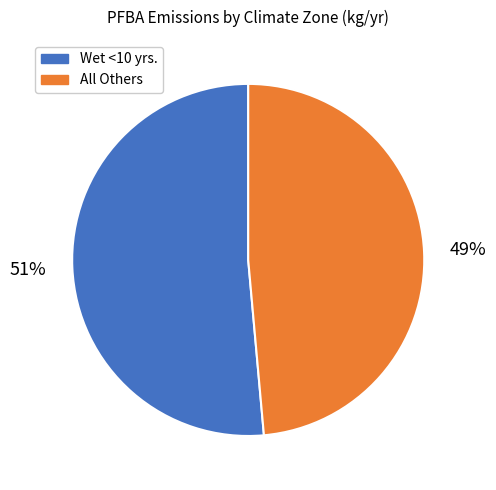

To the nearest percent, what is the average slice percentage?

50%